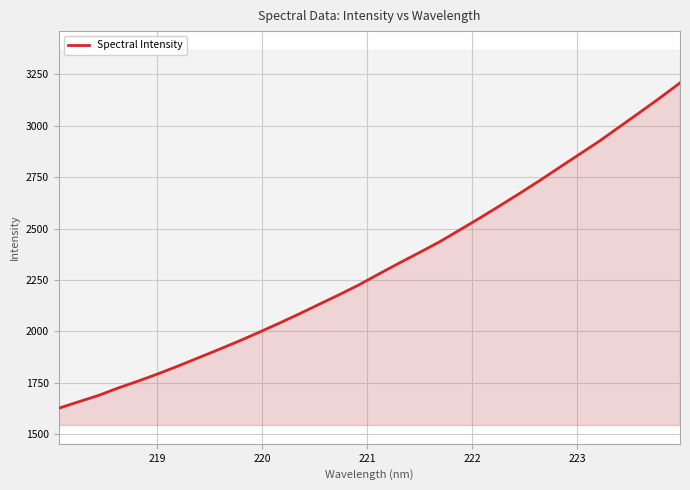

What is the minimum value for Spectral Intensity?

1626.6